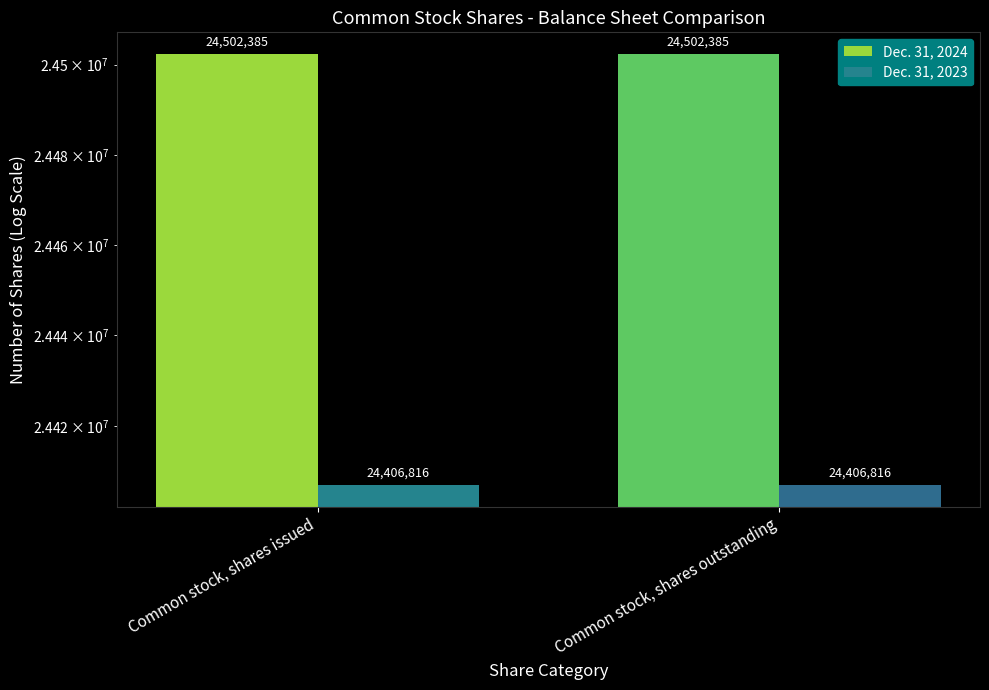

Is the value of Dec. 31, 2024 at Common stock, shares issued greater than the value of Dec. 31, 2023 at Common stock, shares outstanding?

Yes